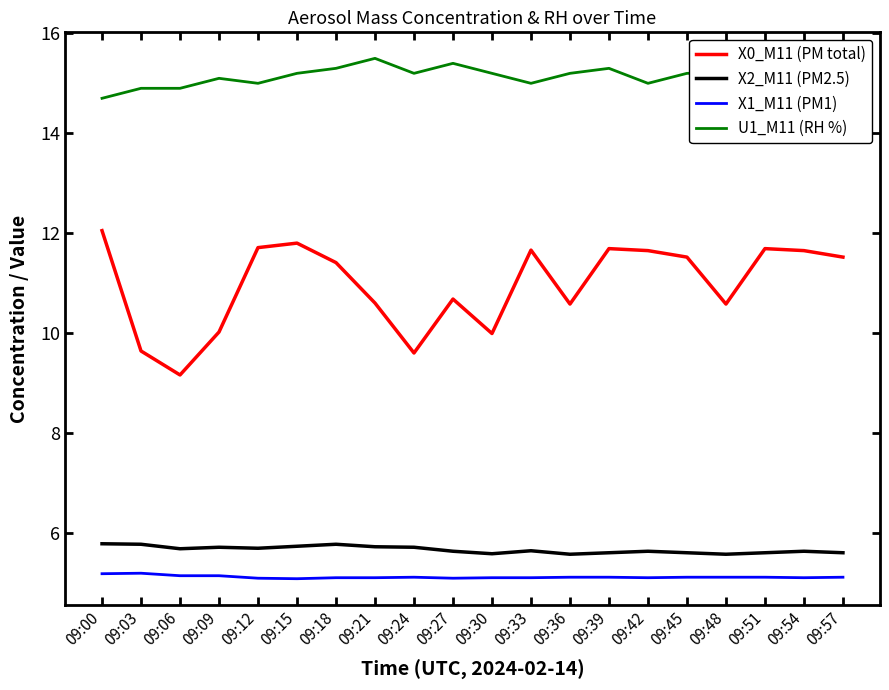

What is the maximum value shown in the chart?

15.5